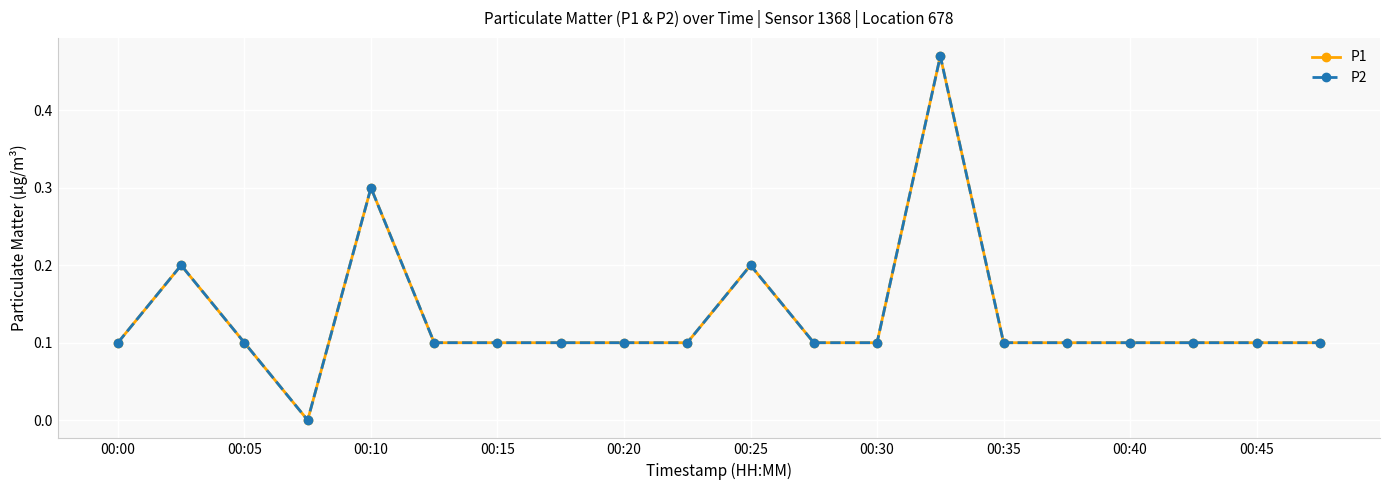

At which category is the sum across all series the highest?

13